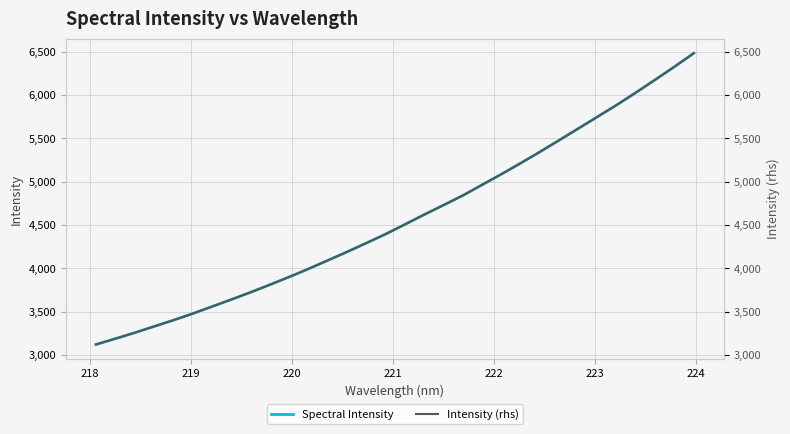

Reading right to left, extract all data points from this chart.

Spectral Intensity: 6483.9	6328.3	6178.3	6030.0	5886.3	5749.9	5613.2	5477.4	5342.7	5212.2	5085.3	4962.2	4839.2	4728.3	4618.5	4505.5	4393.8	4290.2	4188.7	4090.2	3992.4	3899.2	3809.5	3722.0	3638.4	3557.2	3475.9	3399.9	3327.9	3255.4	3187.2	3120.3
Intensity (rhs): 6483.9	6328.3	6178.3	6030.0	5886.3	5749.9	5613.2	5477.4	5342.7	5212.2	5085.3	4962.2	4839.2	4728.3	4618.5	4505.5	4393.8	4290.2	4188.7	4090.2	3992.4	3899.2	3809.5	3722.0	3638.4	3557.2	3475.9	3399.9	3327.9	3255.4	3187.2	3120.3